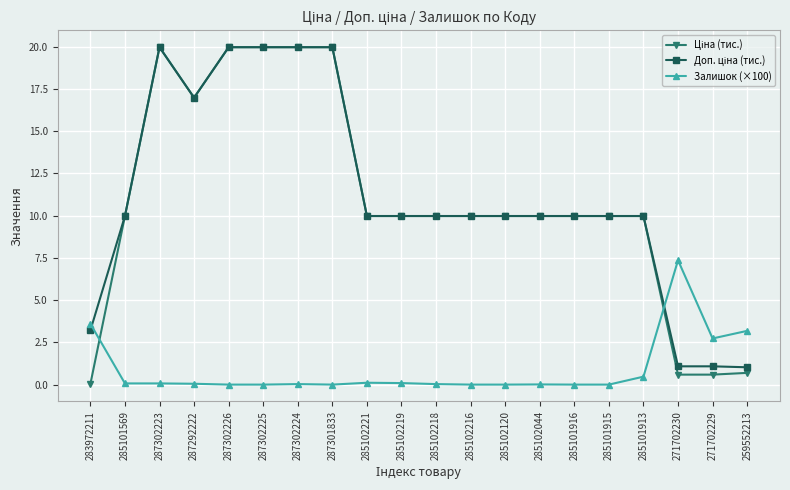

What is the label of the 19th point from the left?

271702229